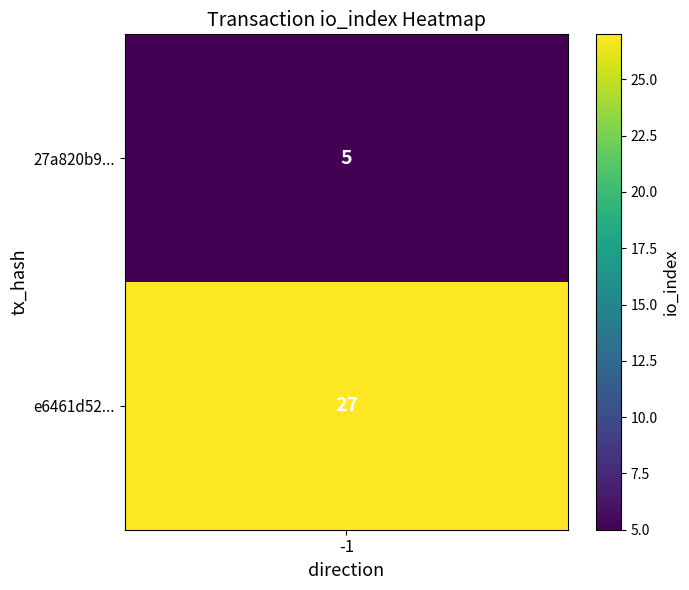

Which series has the largest total across all categories?

e6461d52948ca982dc47eea3b52ae2c4fddee82